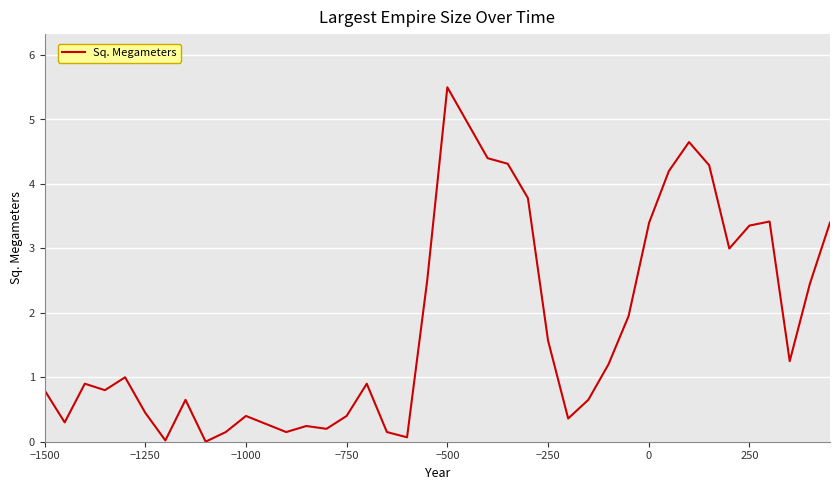

What is the difference between the maximum and minimum values?

5.5